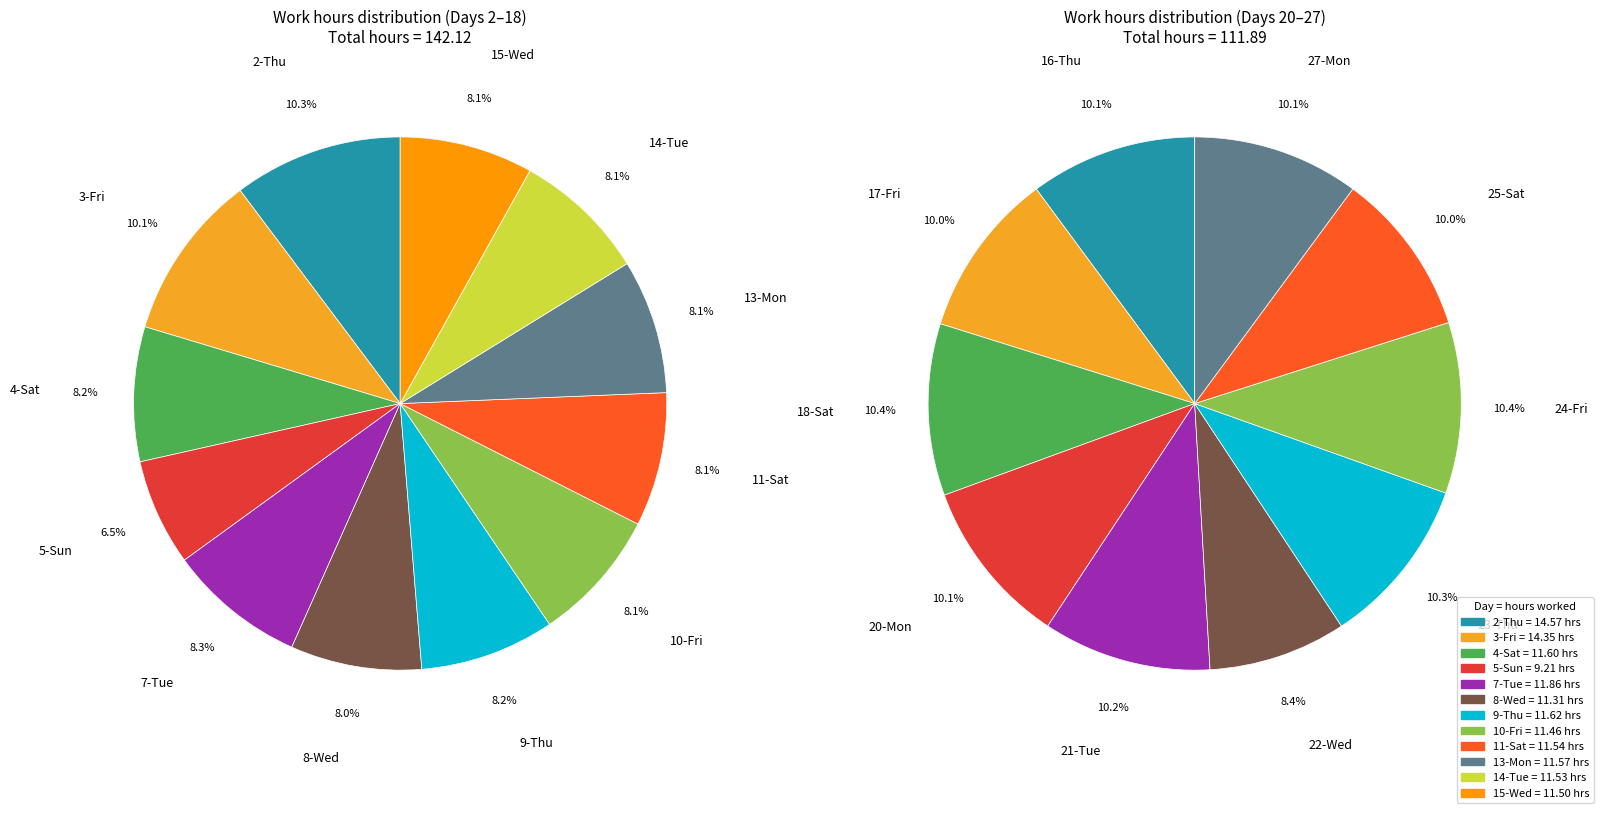

Between 23-Thu and 3-Fri, which is larger?

3-Fri